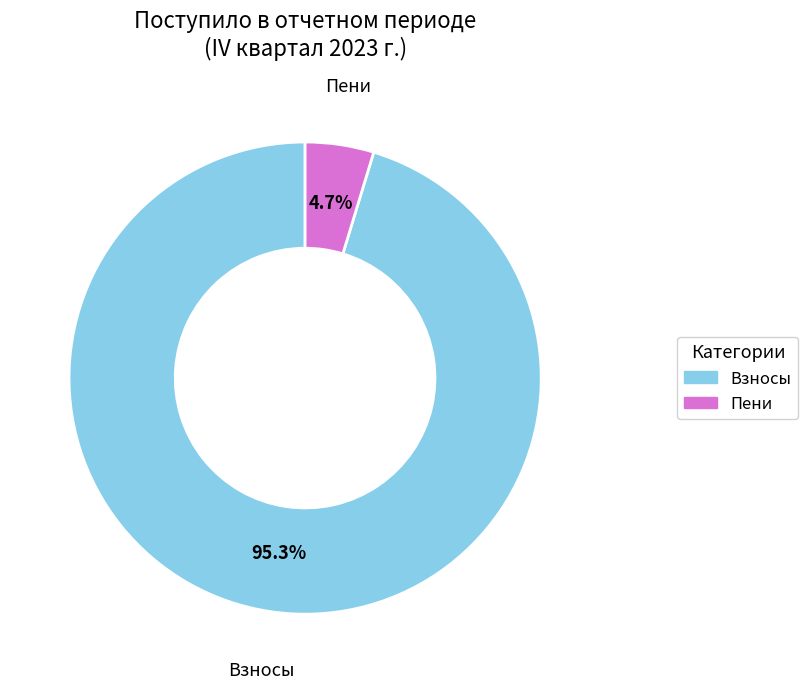

Is there a majority slice in this chart?

Yes